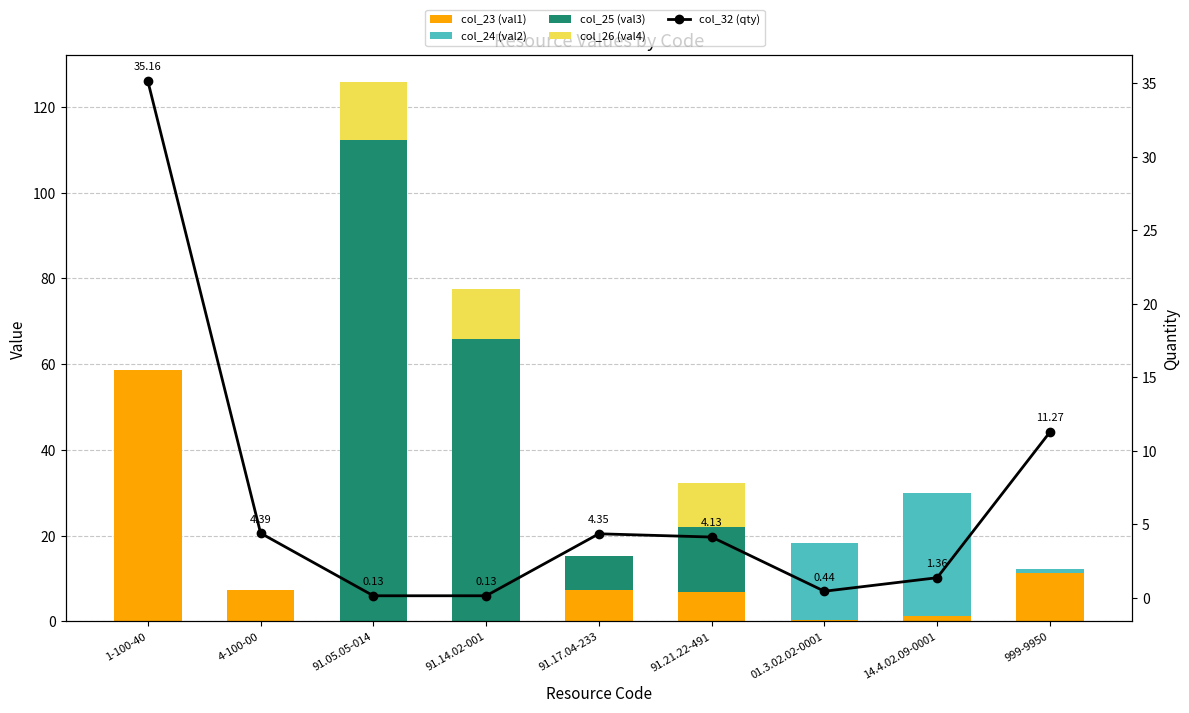

Read the col_23 (val1) value at 91.14.02-001.

0.2